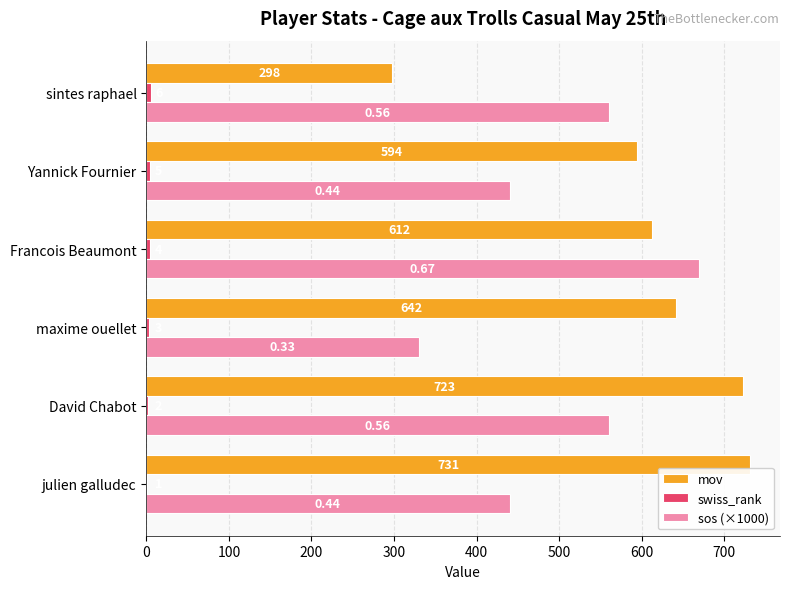

Which series has the largest total across all categories?

mov